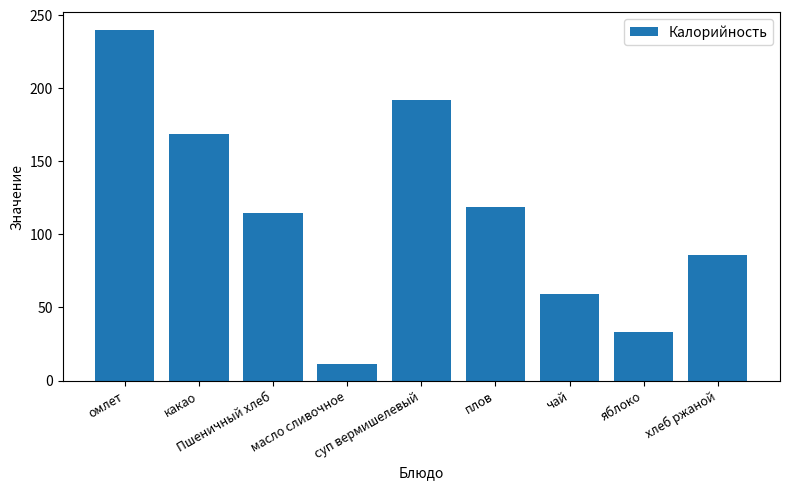

What is the difference between the second highest and minimum values?

181